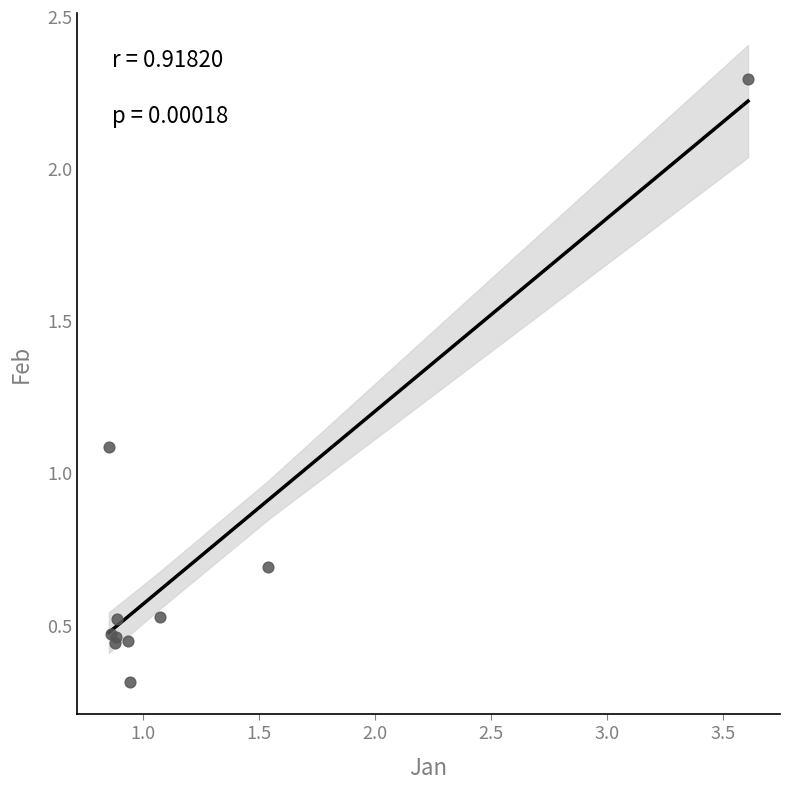

What Y value in the scatter plot is closest to 1?

1.1